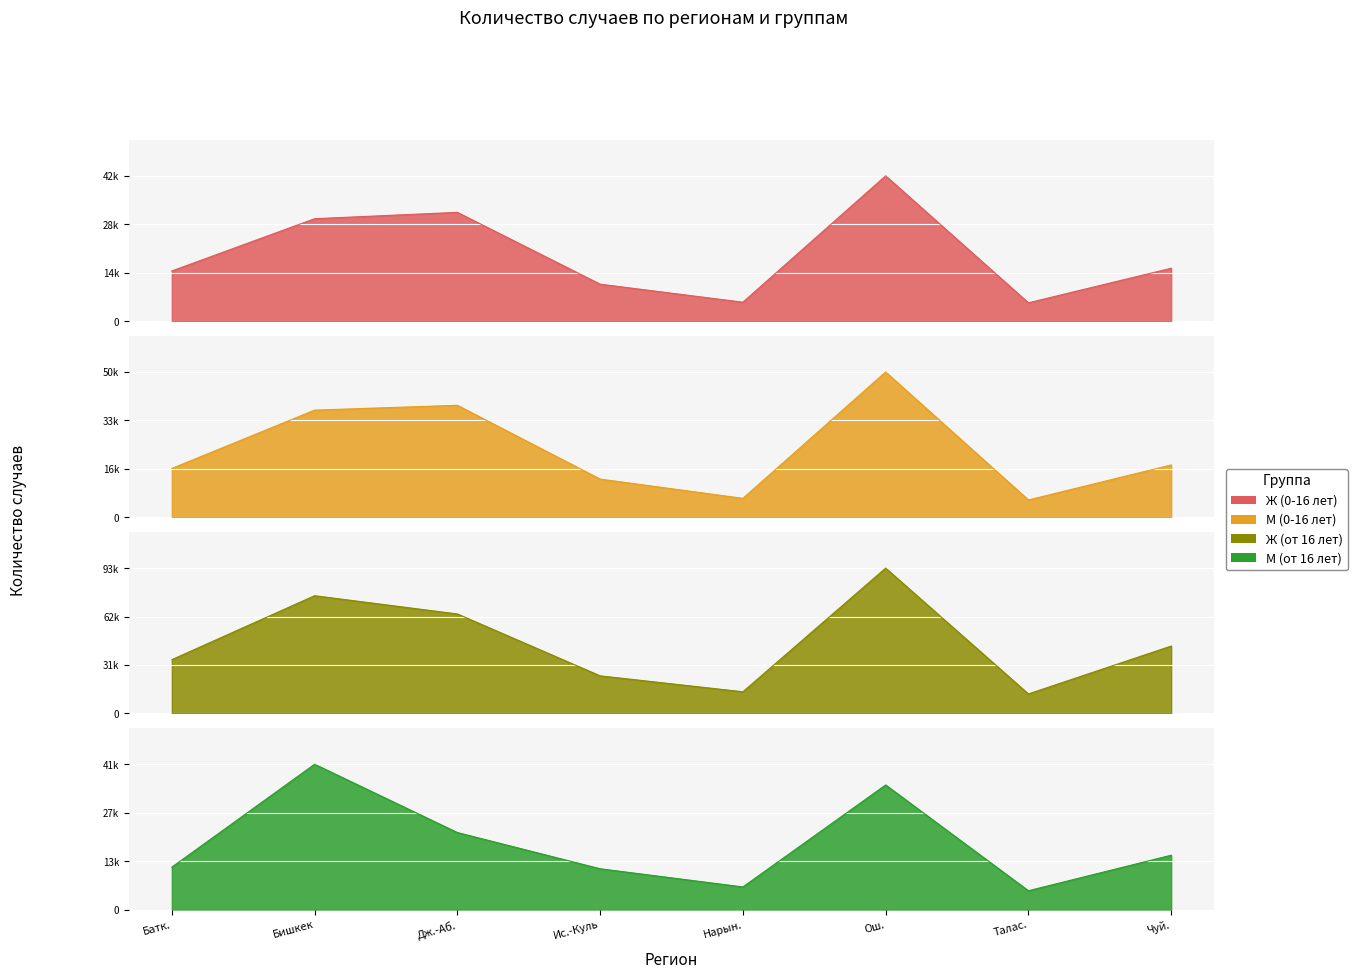

Between Дж.-Аб. and Ис.-Куль, which is larger?

Дж.-Аб.